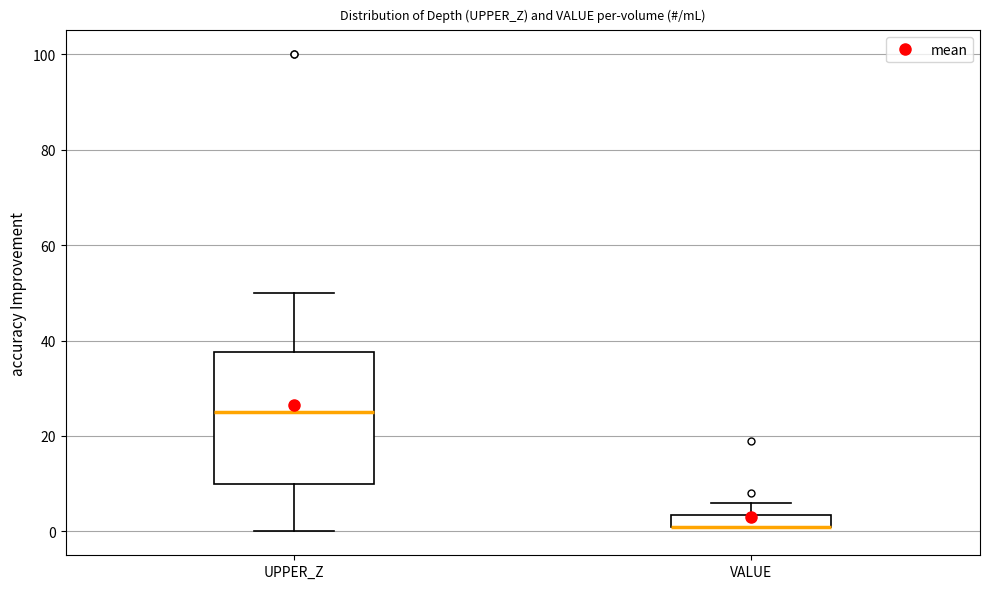

Comparing the boxes themselves (not the whiskers), which one is the tallest?

UPPER_Z